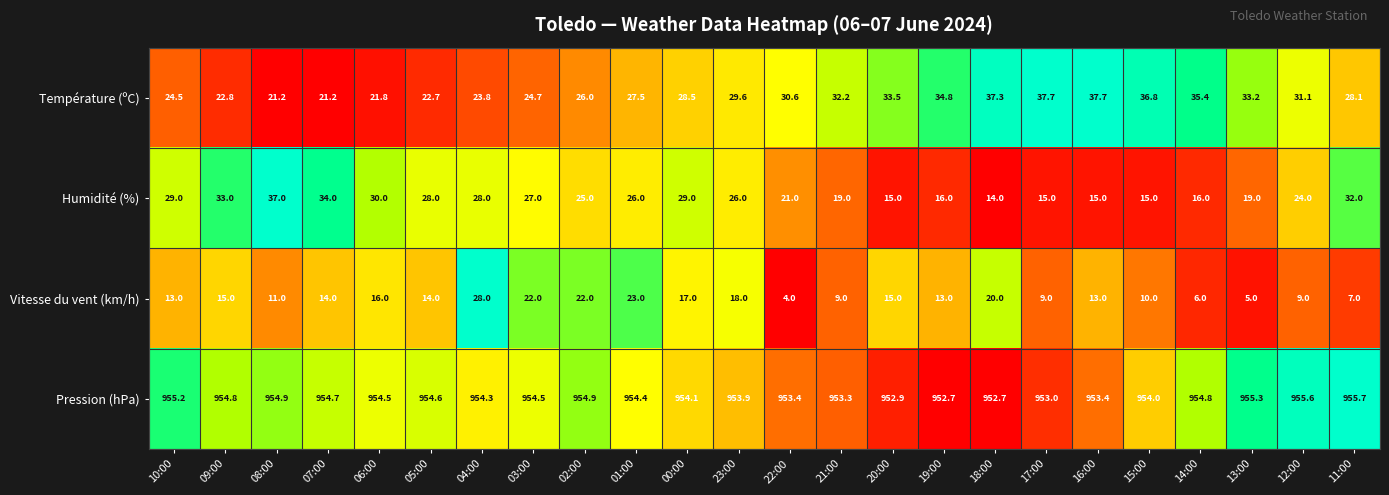

Which series has the widest spread of values?

Vitesse du vent (km/h)